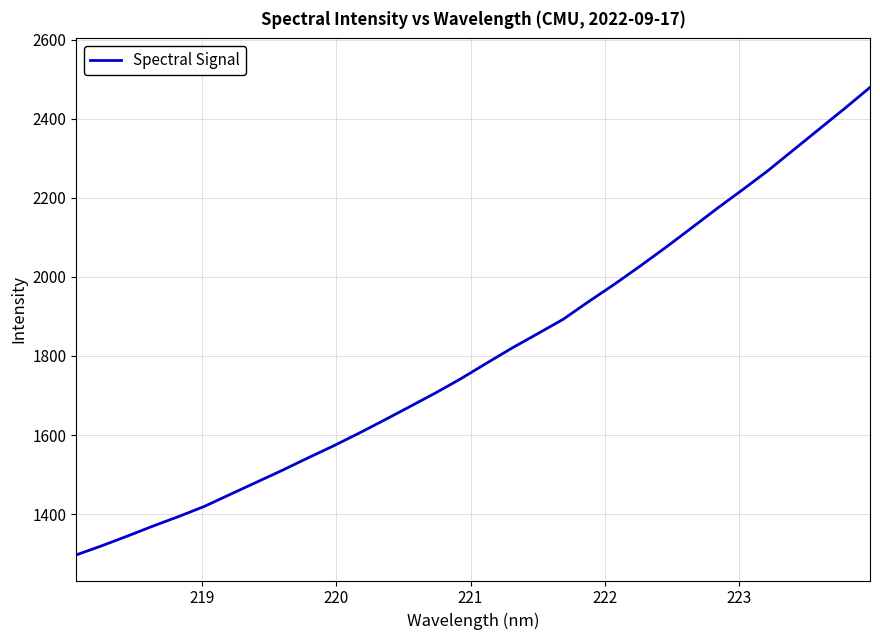

What is the maximum value shown in the chart?

2478.9